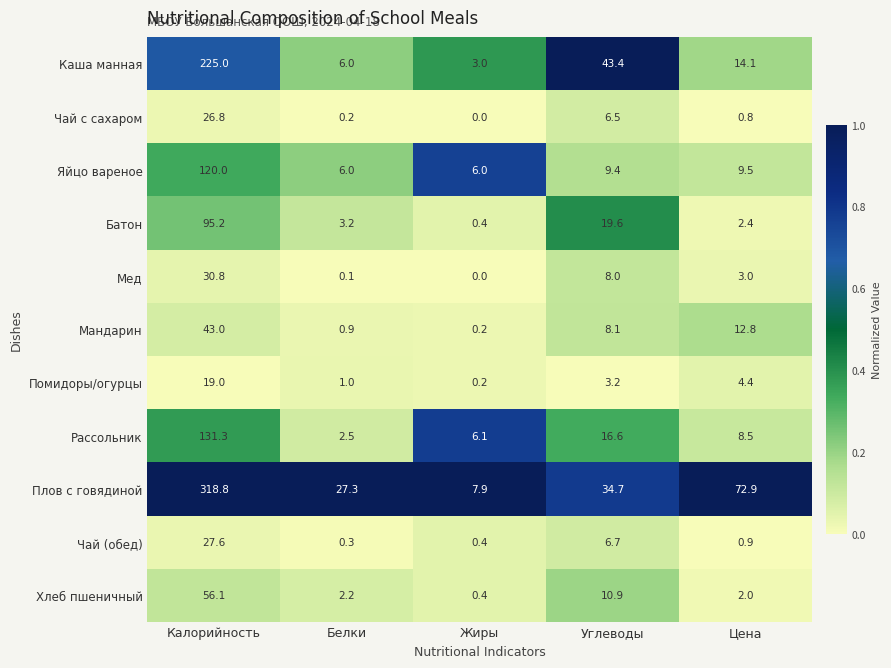

Which category has the highest value across all series?

Калорийность